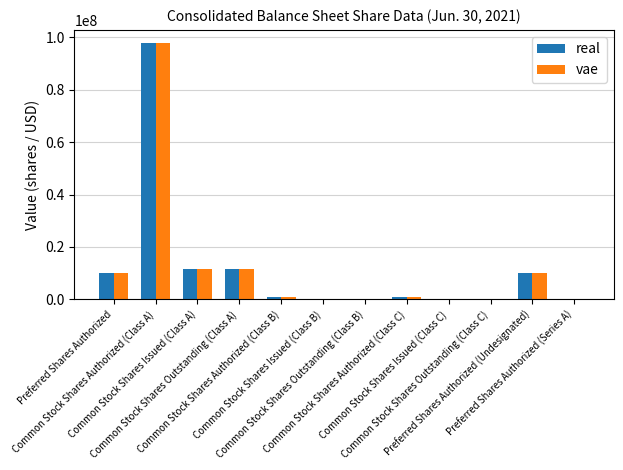

What is the sum of all vae values?

143344862